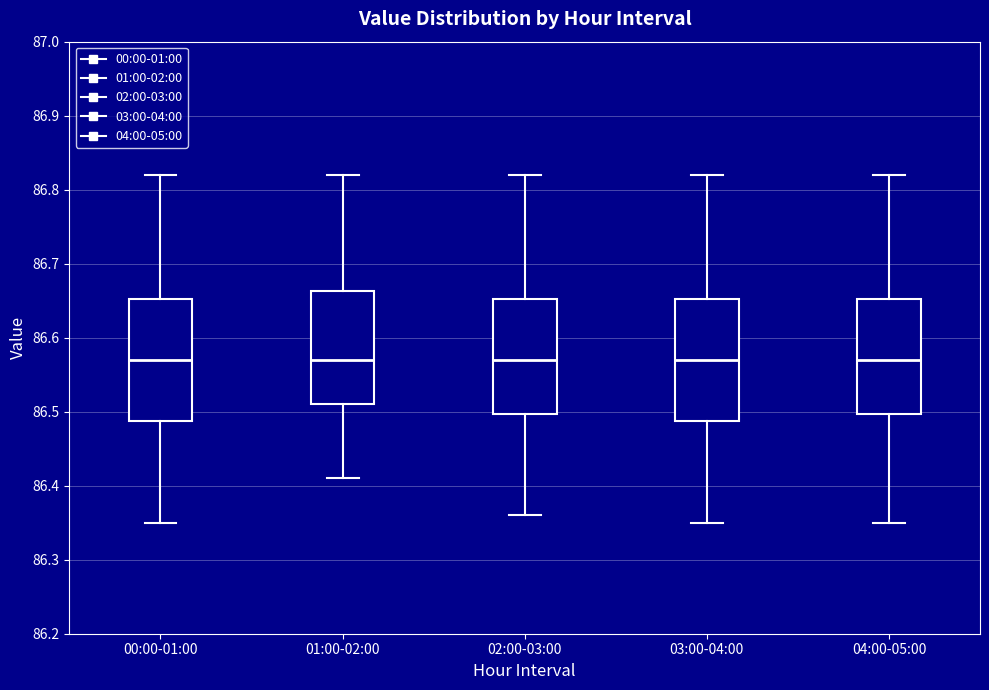

Where does the lower whisker of the box for 04:00-05:00 end on the y-axis? The values are not printed on the chart, so give them approximately, as read against the axis.

86.35